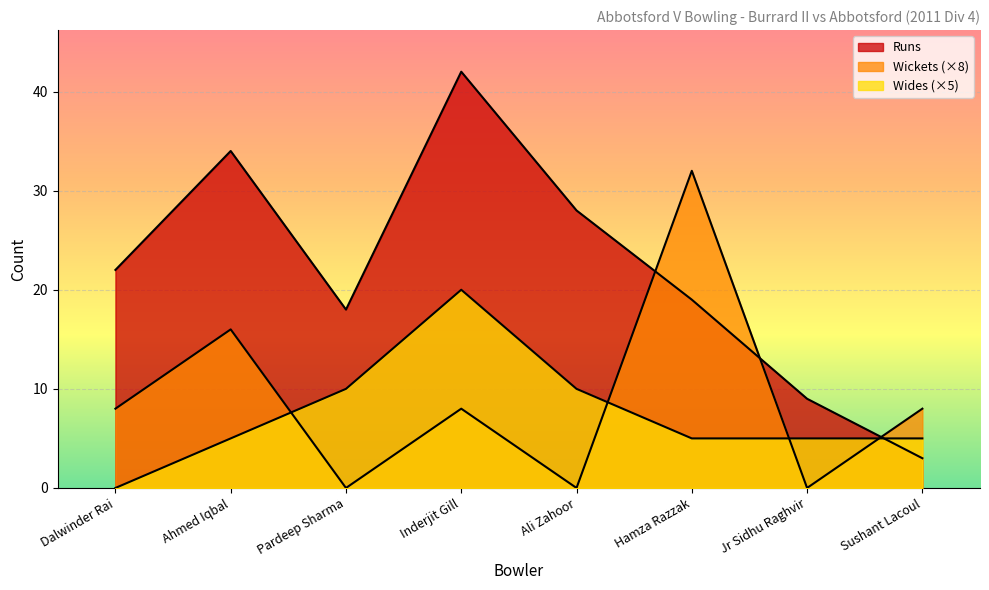

At which label is Wickets closest to 16?

Ahmed Iqbal